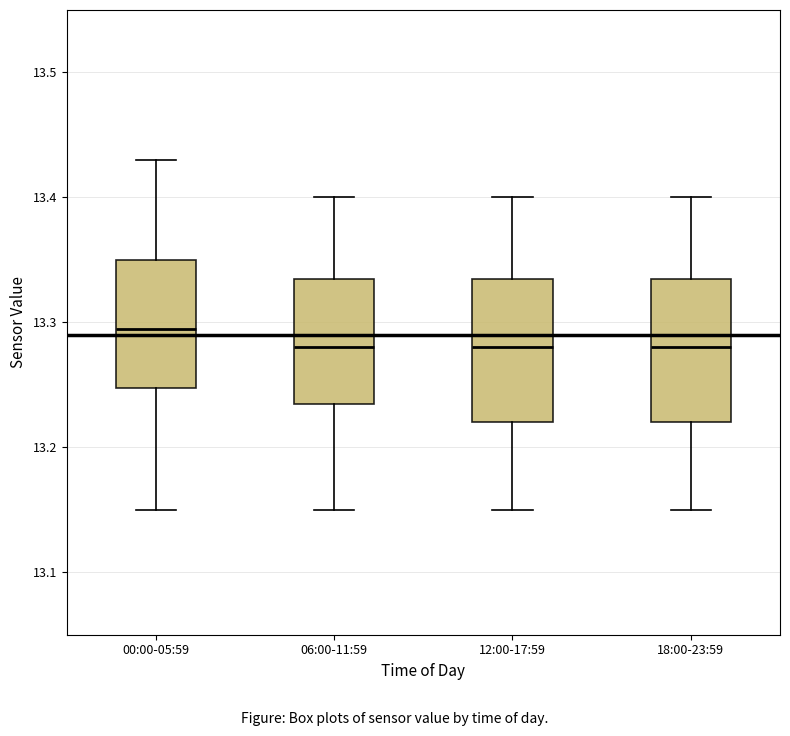

Reading left to right, transcribe this box plot: for each box, give where its median line is, the range the box spans, and where its two whiskers end, as read against the y-axis. The values are not printed on the chart, so give them approximately, as read against the axis.

00:00-05:59: median 13.30, box 13.25 to 13.35, whiskers 13.15 to 13.43
06:00-11:59: median 13.28, box 13.24 to 13.34, whiskers 13.15 to 13.40
12:00-17:59: median 13.28, box 13.22 to 13.34, whiskers 13.15 to 13.40
18:00-23:59: median 13.28, box 13.22 to 13.34, whiskers 13.15 to 13.40